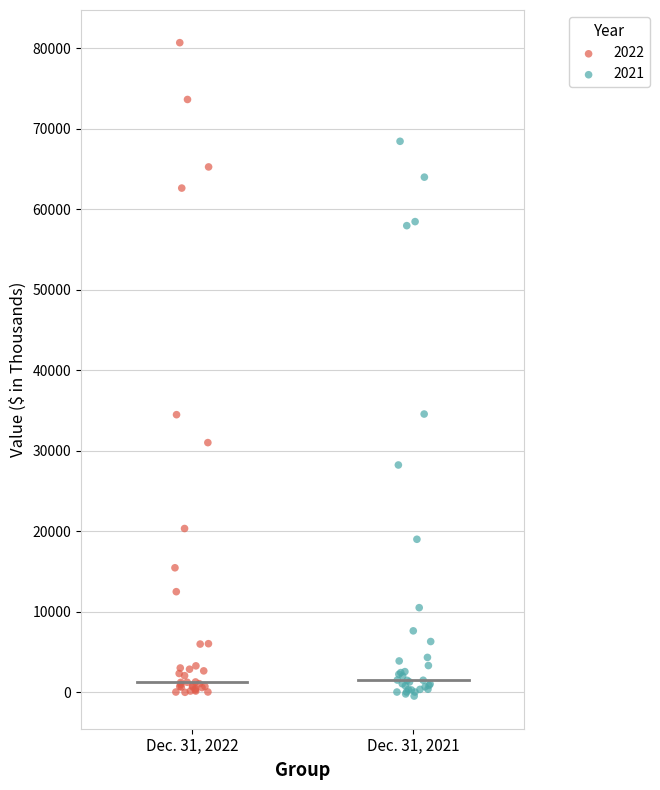

Which series has the largest Y range (max minus min)?

2022